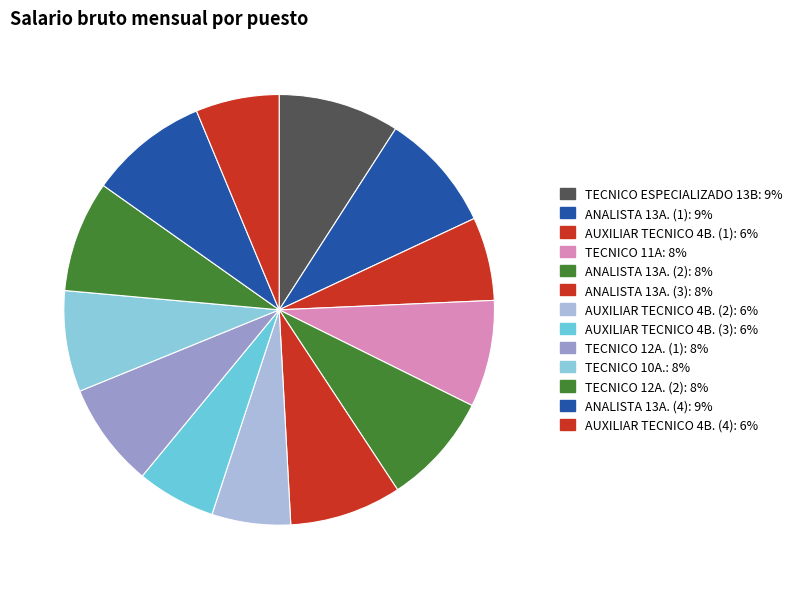

Is it true that AUXILIAR TECNICO 4B. (2) is 19% of the pie?

False